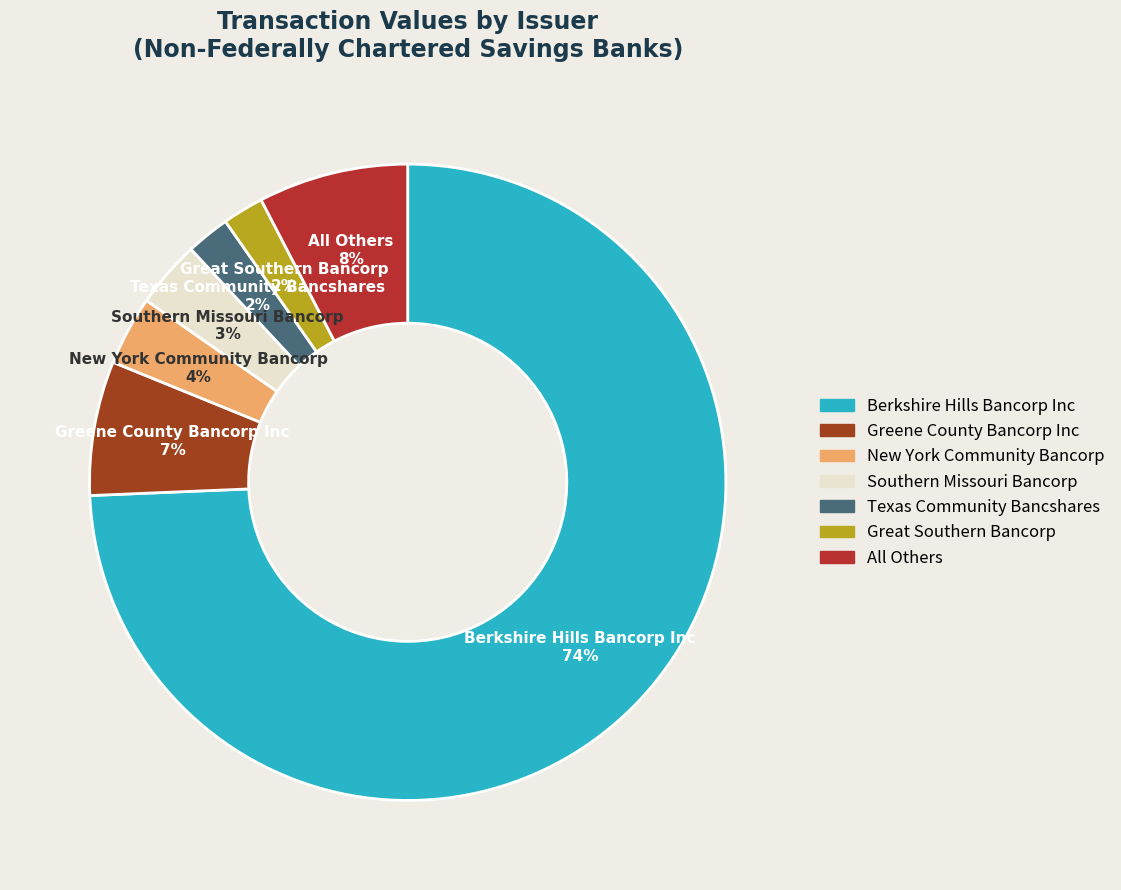

Count the number of slices in the pie.

7